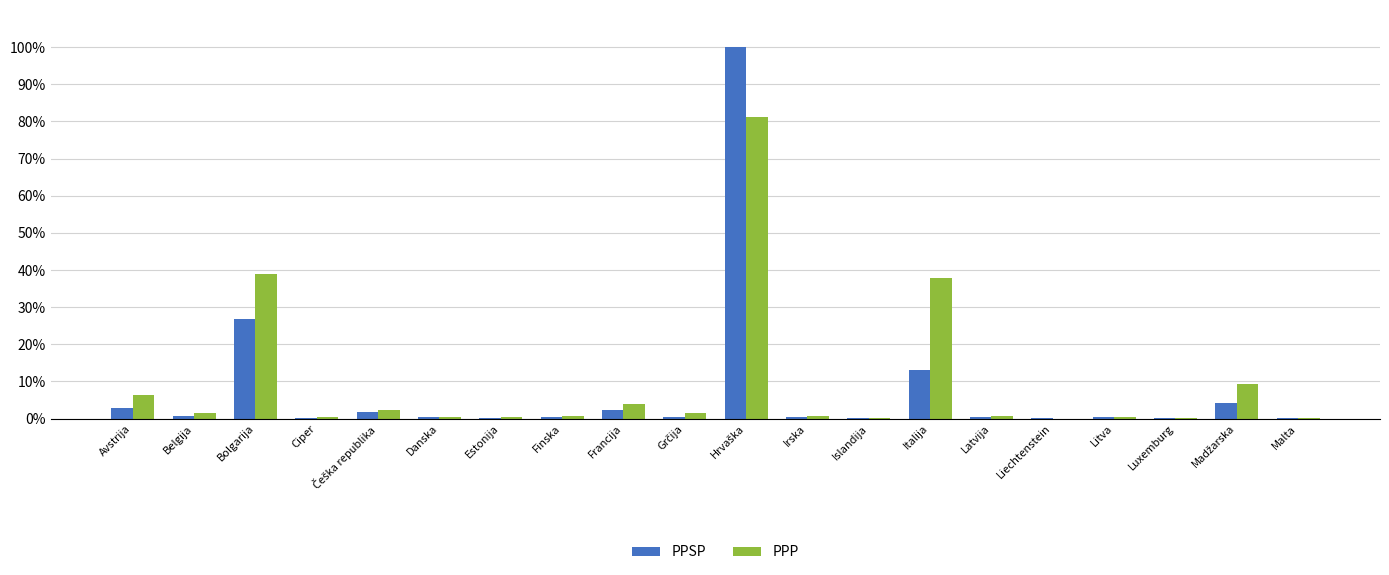

Between Islandija and Italija, which series saw the biggest shift?

PPP